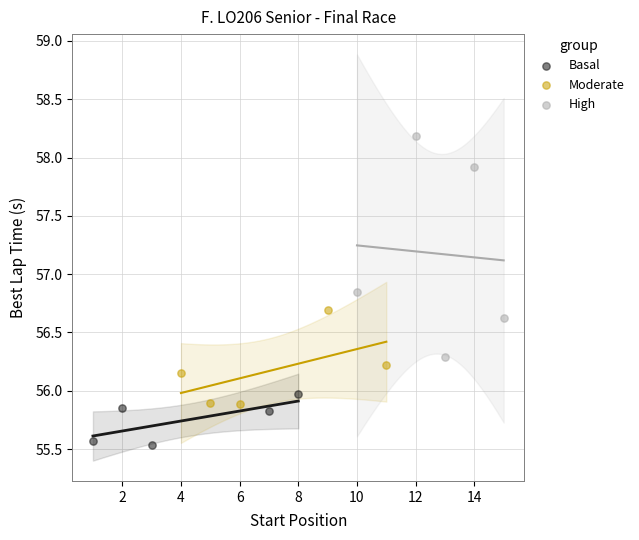

Which series reaches the maximum Y coordinate?

High